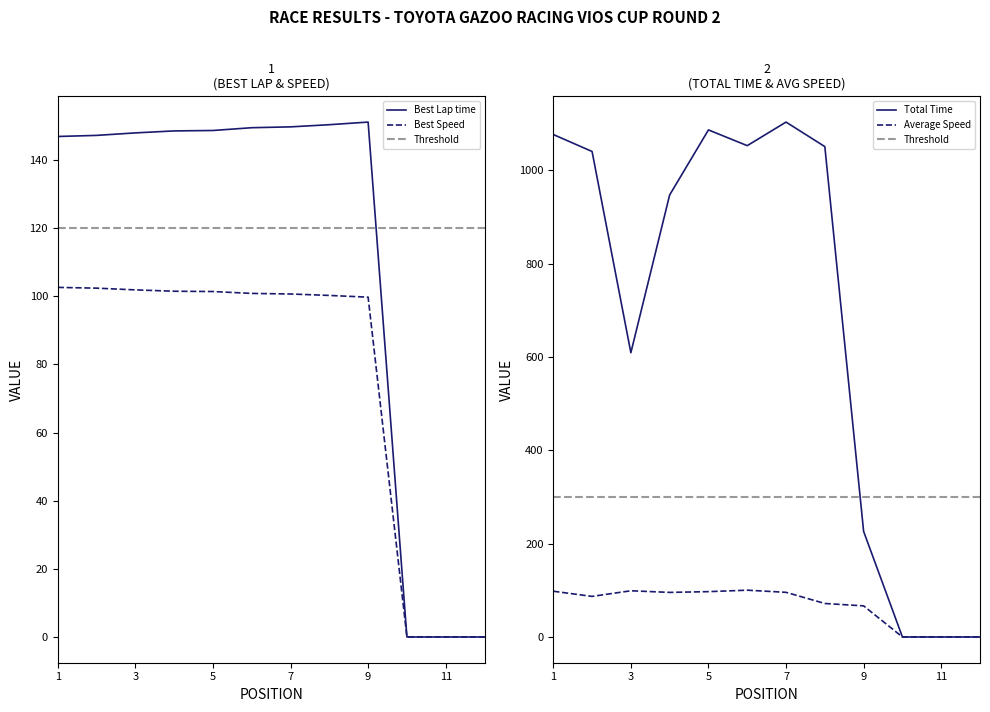

What is the difference between the maximum and minimum values in the Average Speed series?

100.3